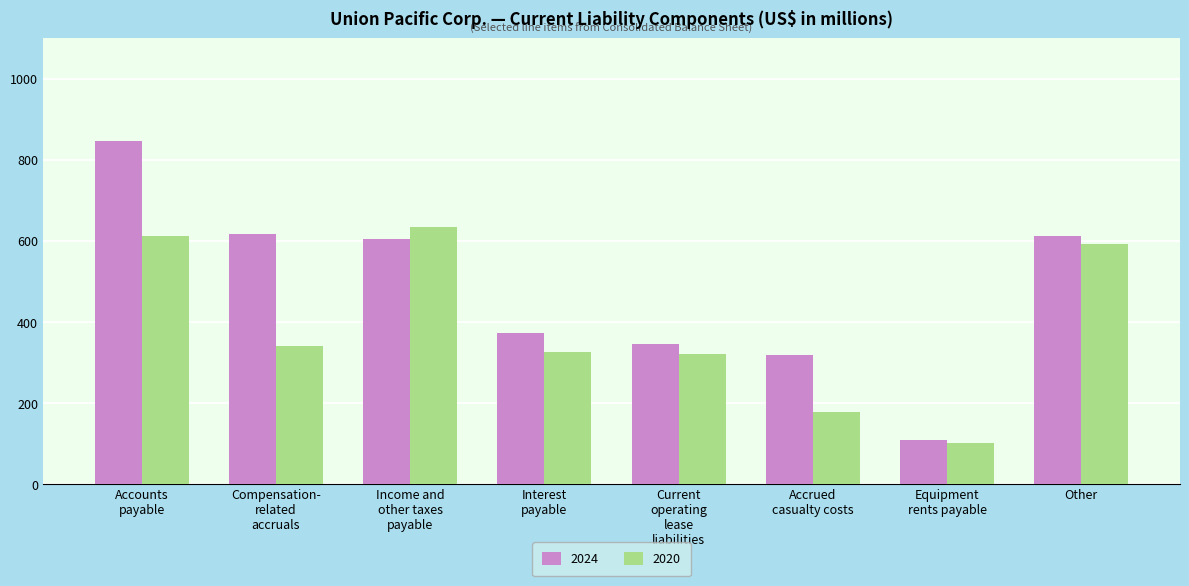

How many distinct data groups are displayed?

2